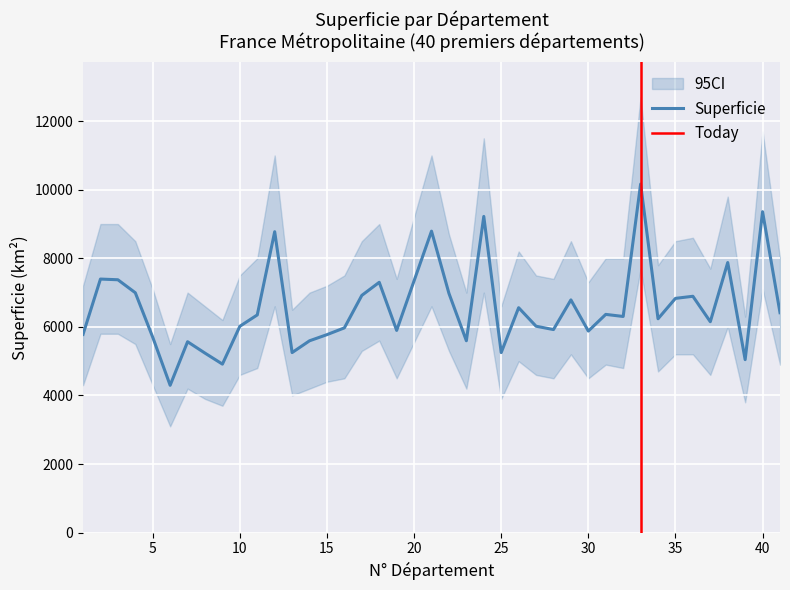

What is the minimum value for Superficie?

4296.9